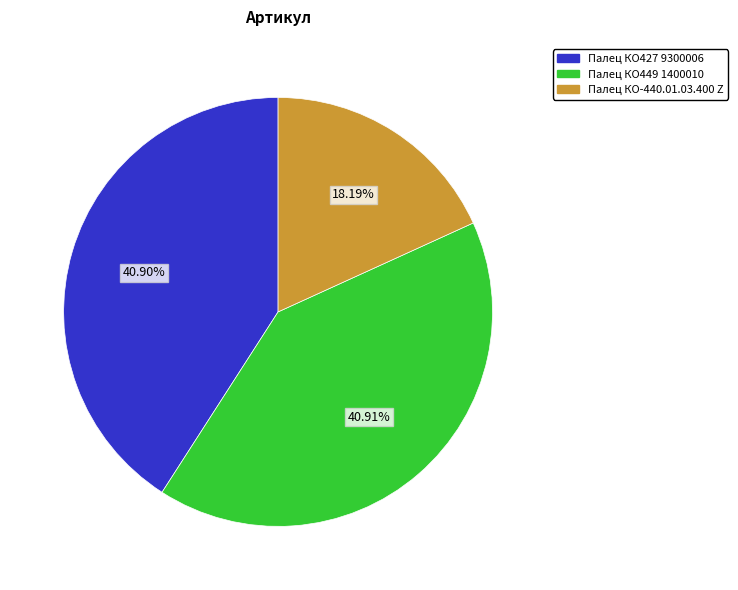

To the nearest percent, what is the combined percentage of Палец КО-440.01.03.400 Z and Палец КО427 9300006?

59%